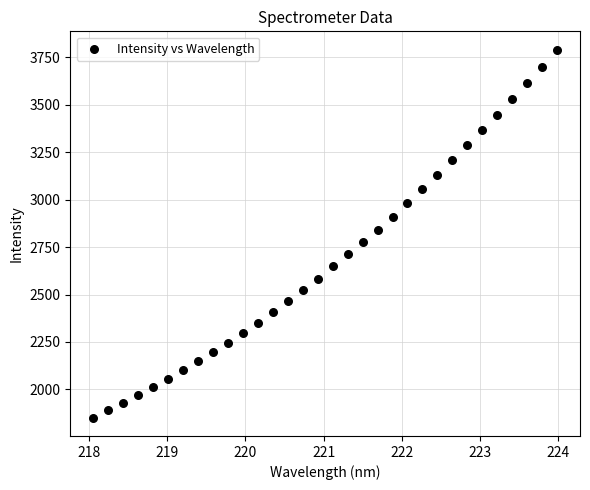

What is the range of X values (max minus min)?

5.9